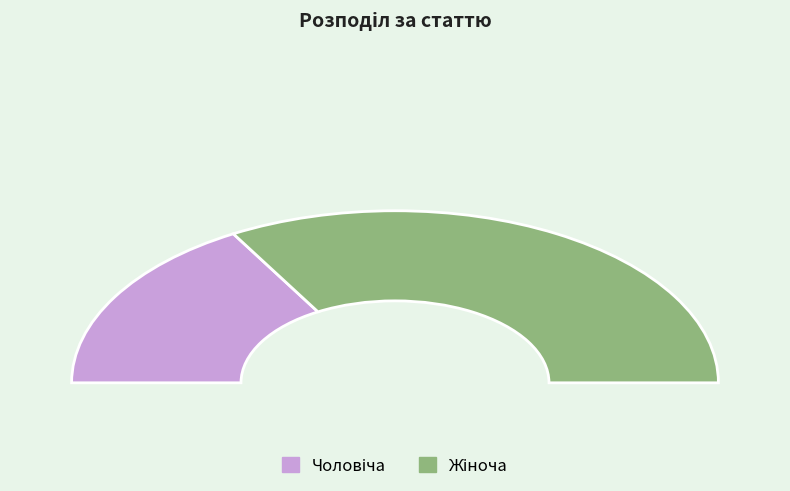

What is the ratio of the value at Жіноча to the value at Чоловіча?

2.0